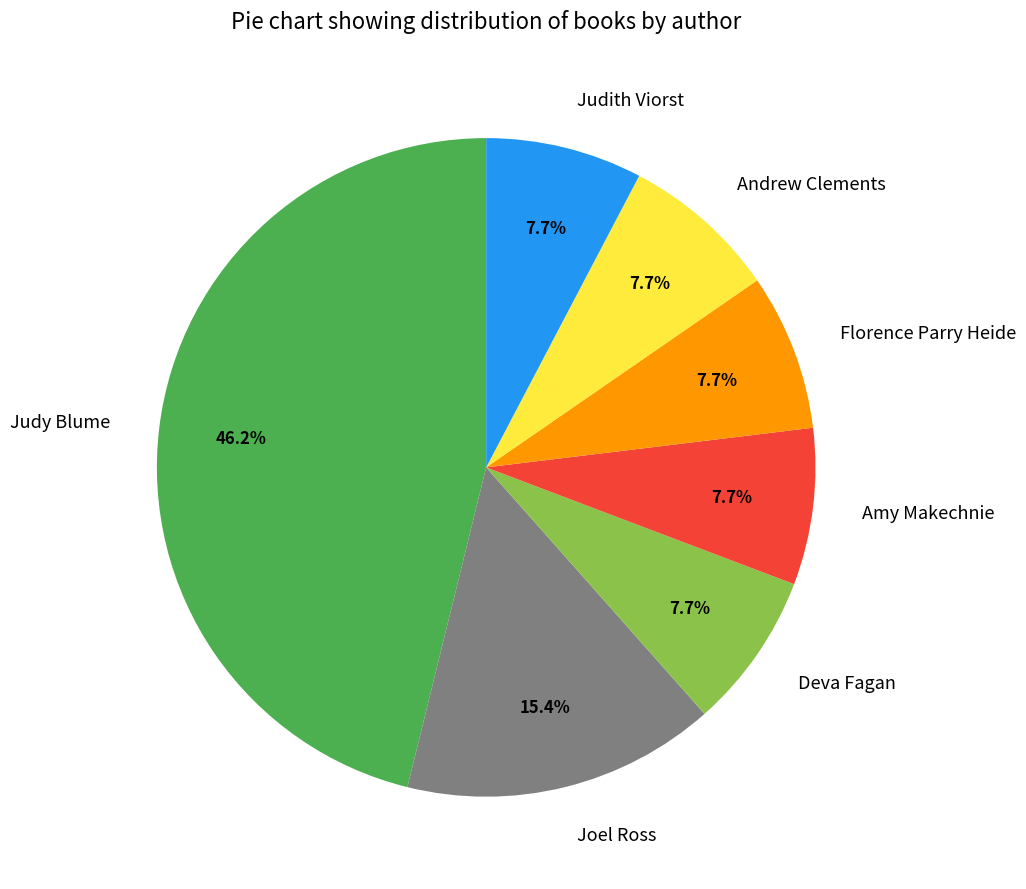

To the nearest percent, what portion does Andrew Clements represent?

8%